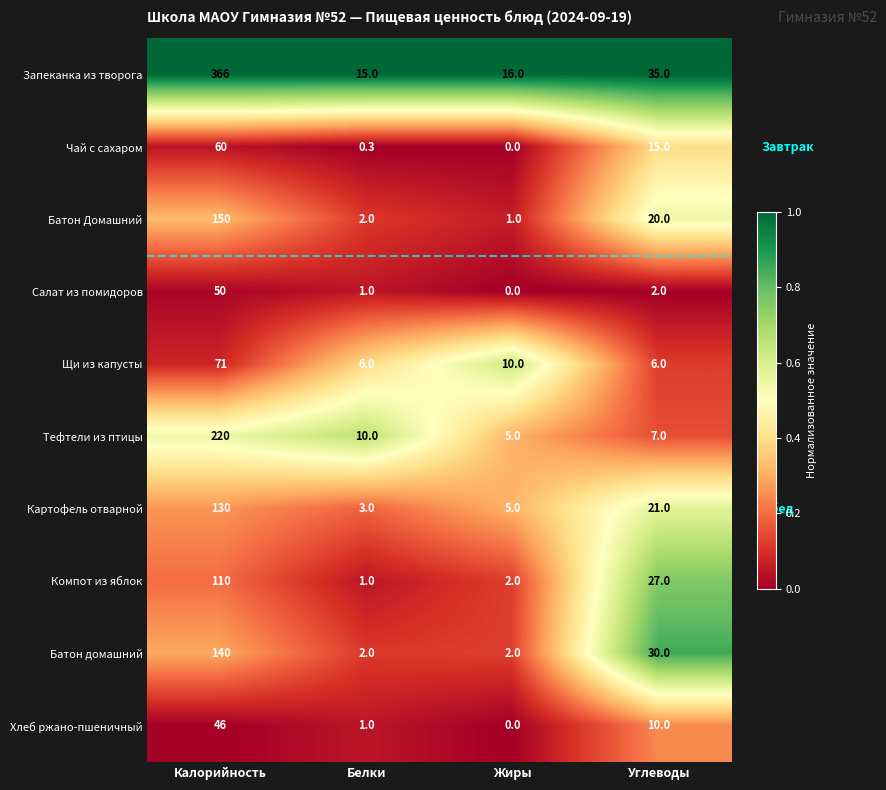

Where is Запеканка из творога nearest to the value 190?

Углеводы